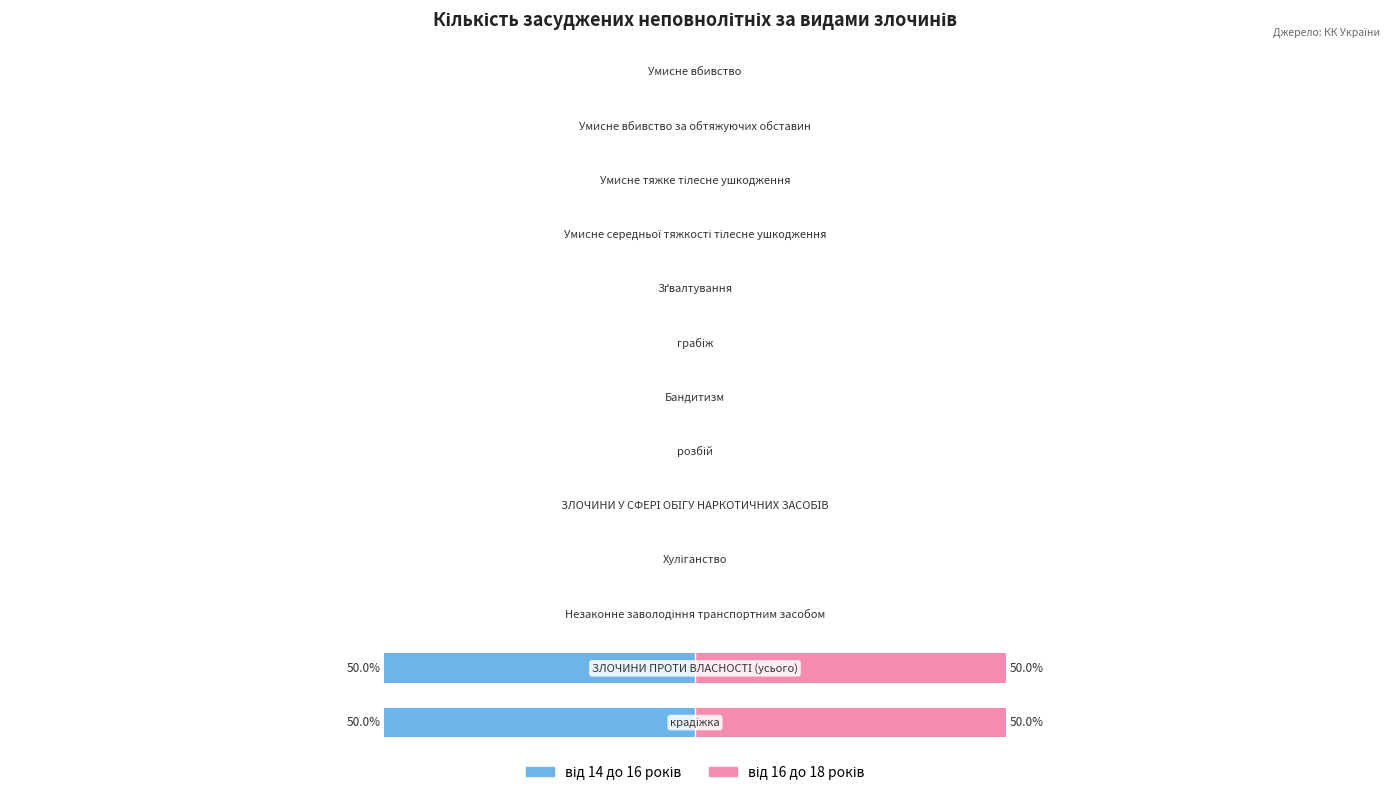

Is the value of від 14 до 16 років at 7 greater than the value of від 16 до 18 років at 2?

No